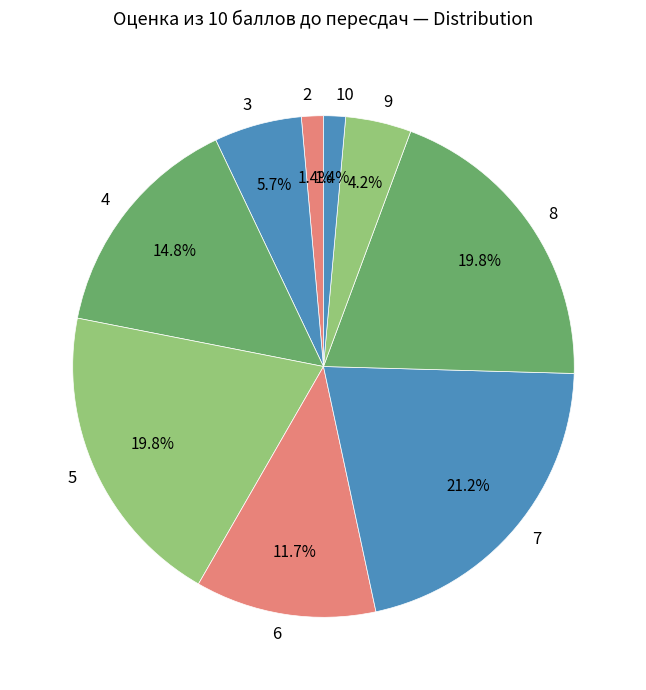

Between 9 and 8, which is larger?

8